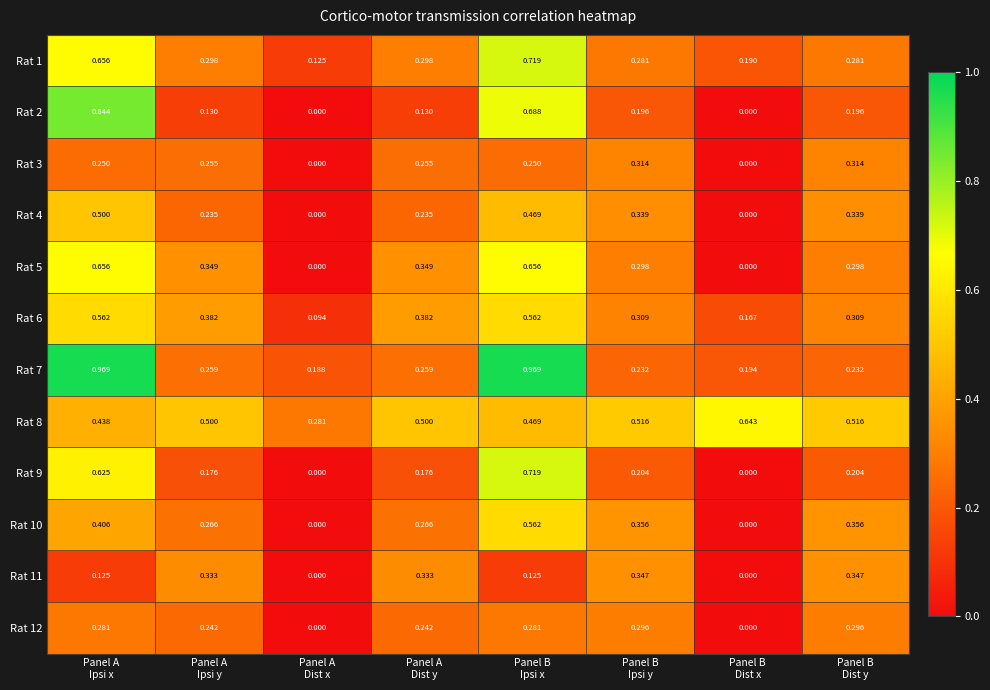

How many categories are shown in the chart?

8